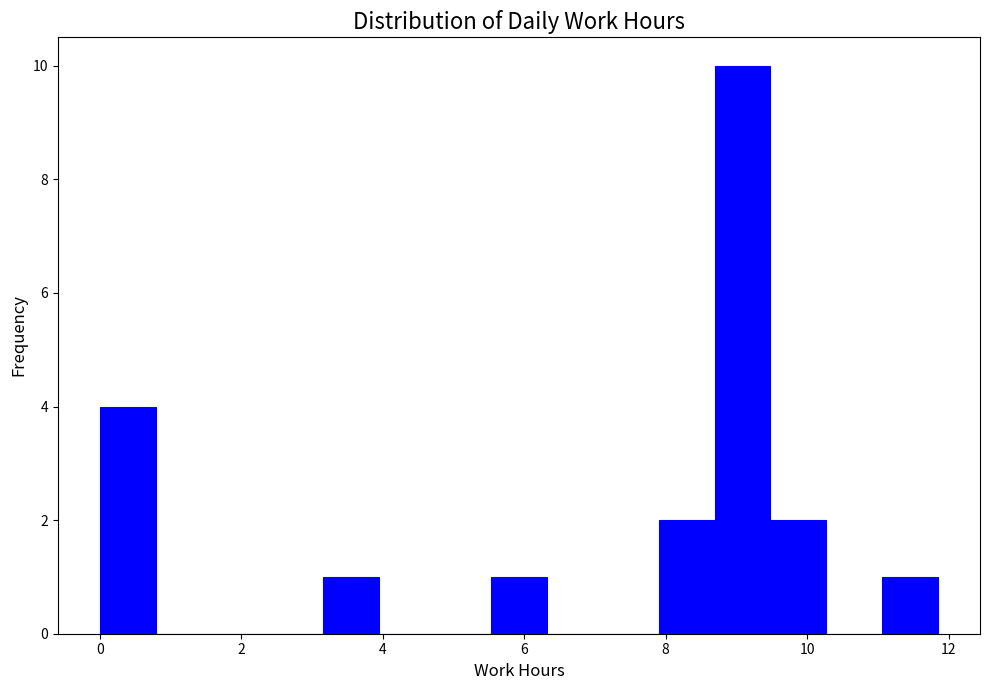

Around what value on the x-axis is the tallest bar? Give the approximate position of its centre, as read against the axis.

9.0